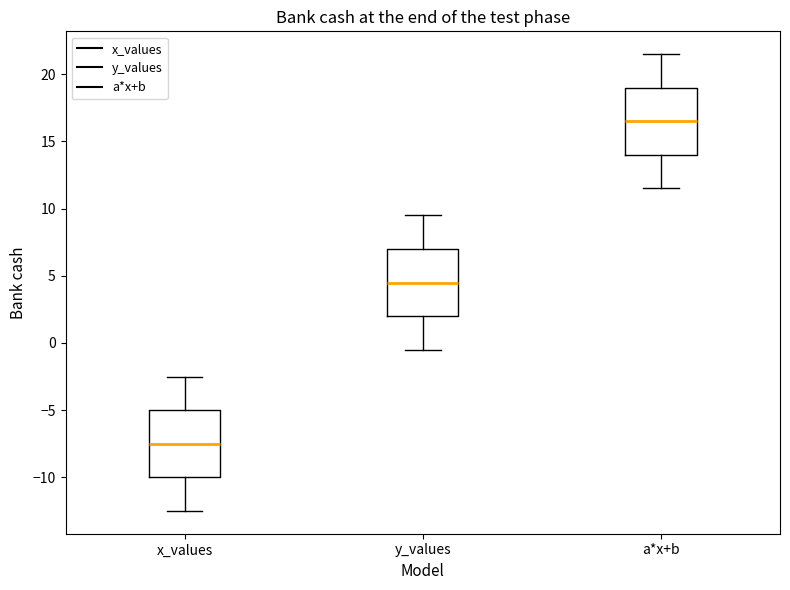

Where does the median line of the box for a*x+b sit on the y-axis? The values are not printed on the chart, so give them approximately, as read against the axis.

16.5